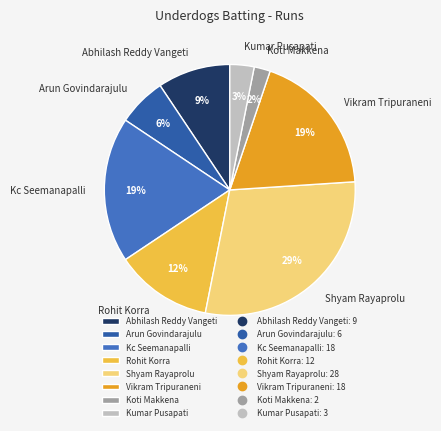

What is the smallest slice in the pie chart?

Koti Makkena